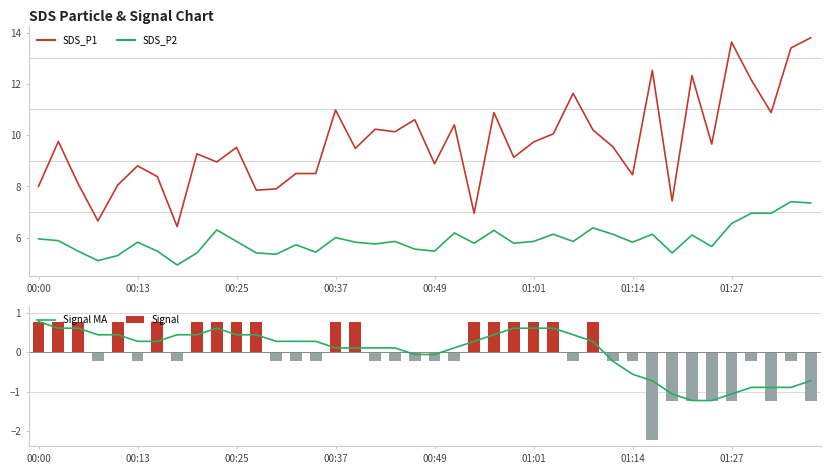

Which series has the largest range (max minus min)?

SDS_P1